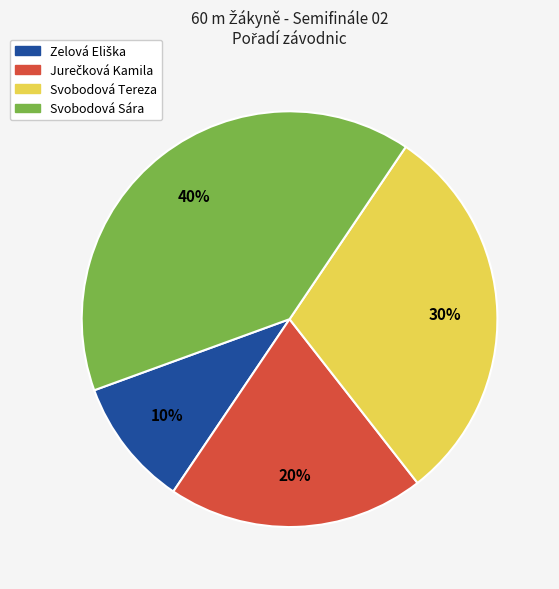

To the nearest percent, what percentage of the pie is Svobodová Tereza?

30%